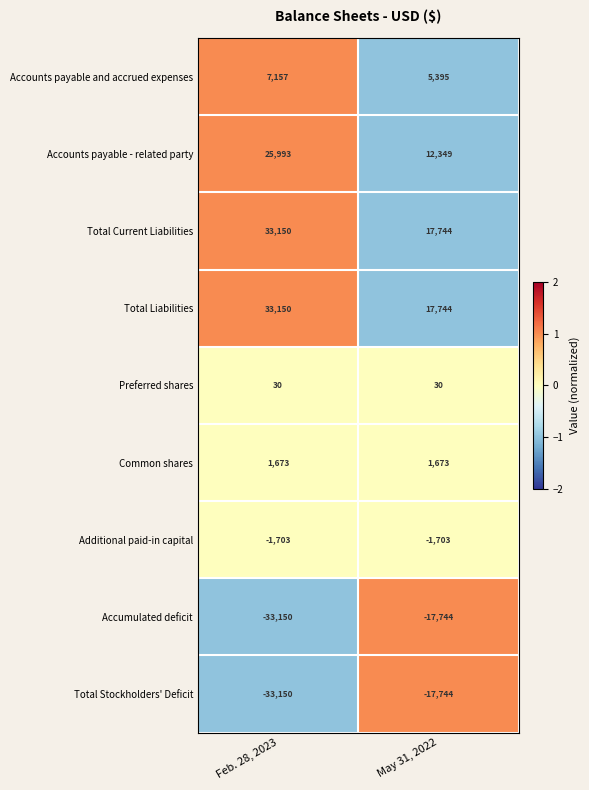

The Total Current Liabilities series shows 33150 at Feb. 28, 2023. True or false?

True